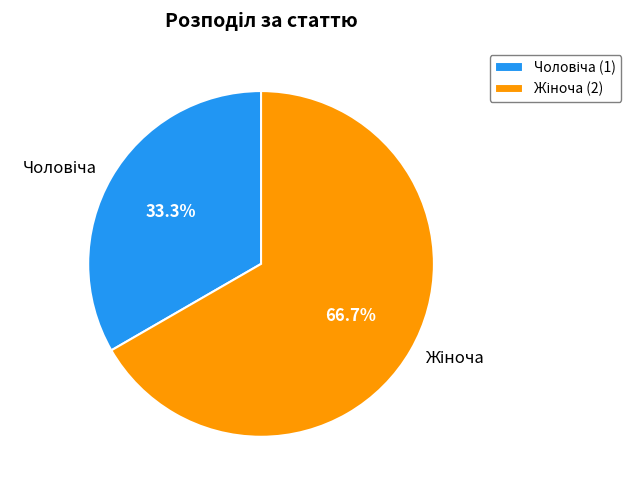

Is there a majority slice in this chart?

Yes